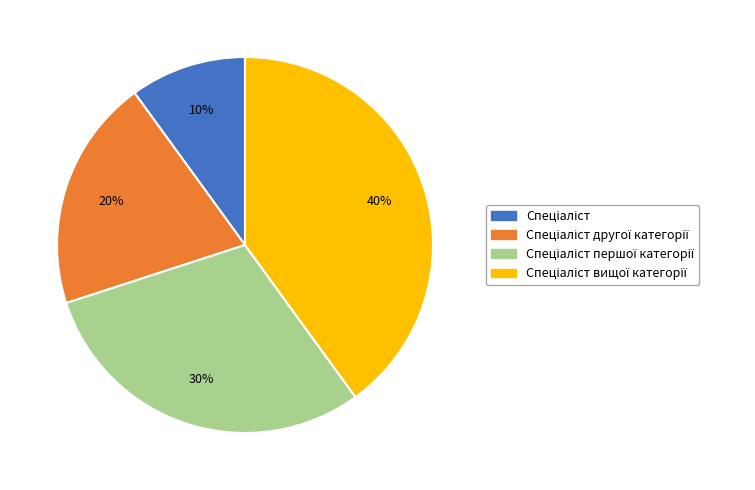

Is there a majority slice in this chart?

No